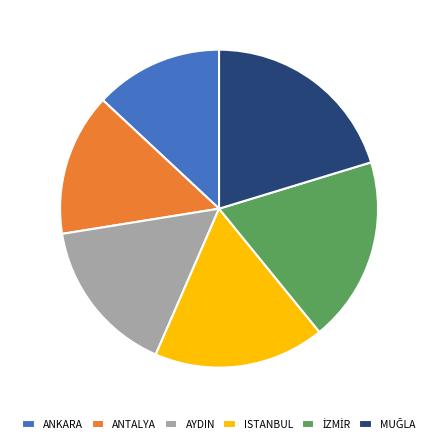

How many segments does this pie chart have?

6